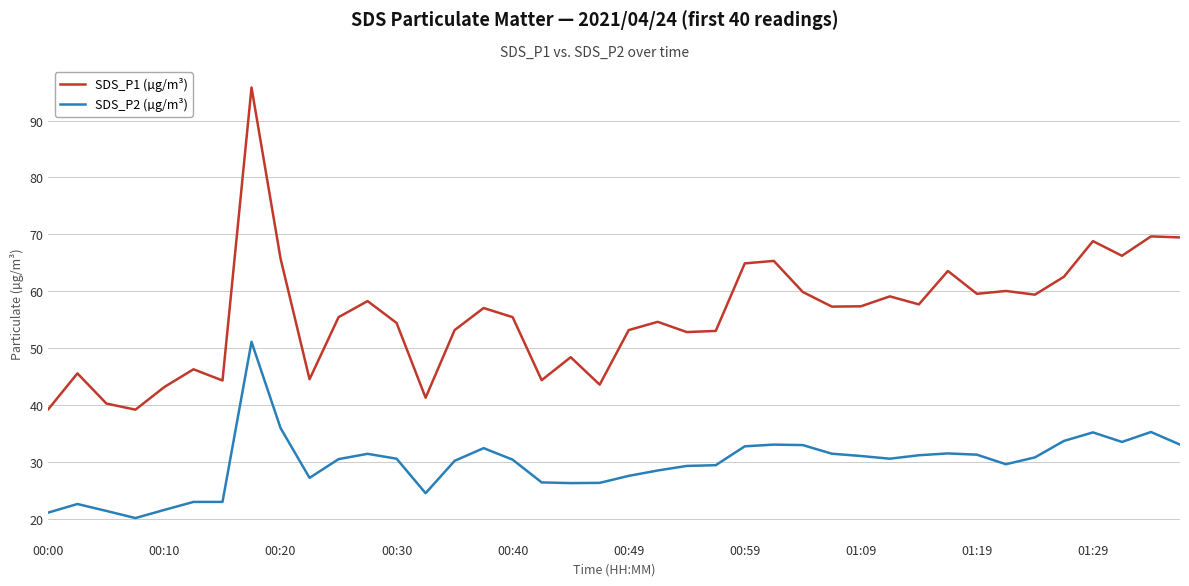

In SDS_P1 (µg/m³), how many points are lower than both neighbors (excluding endpoints)?

12